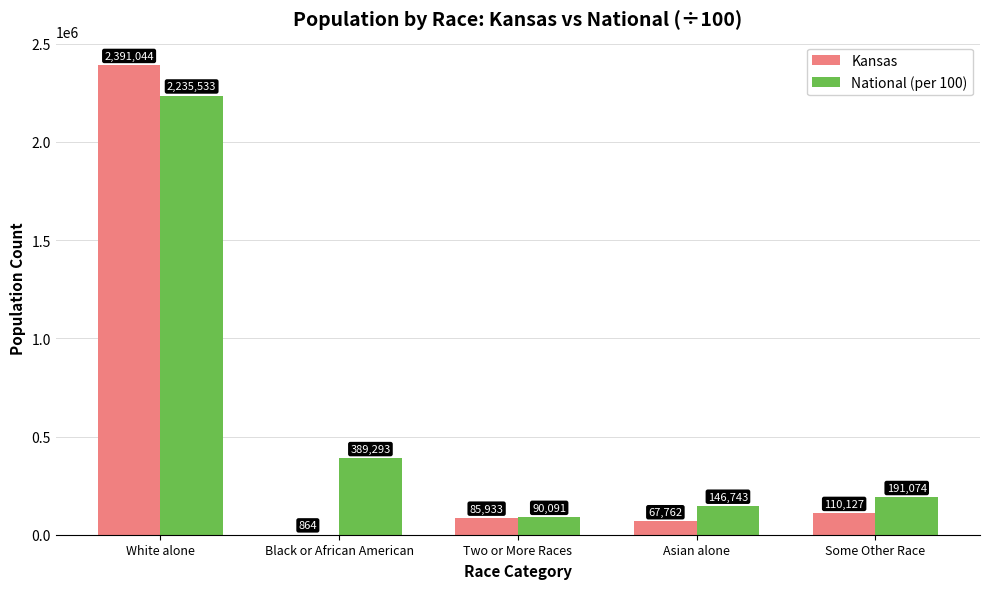

Are the bars horizontal?

No